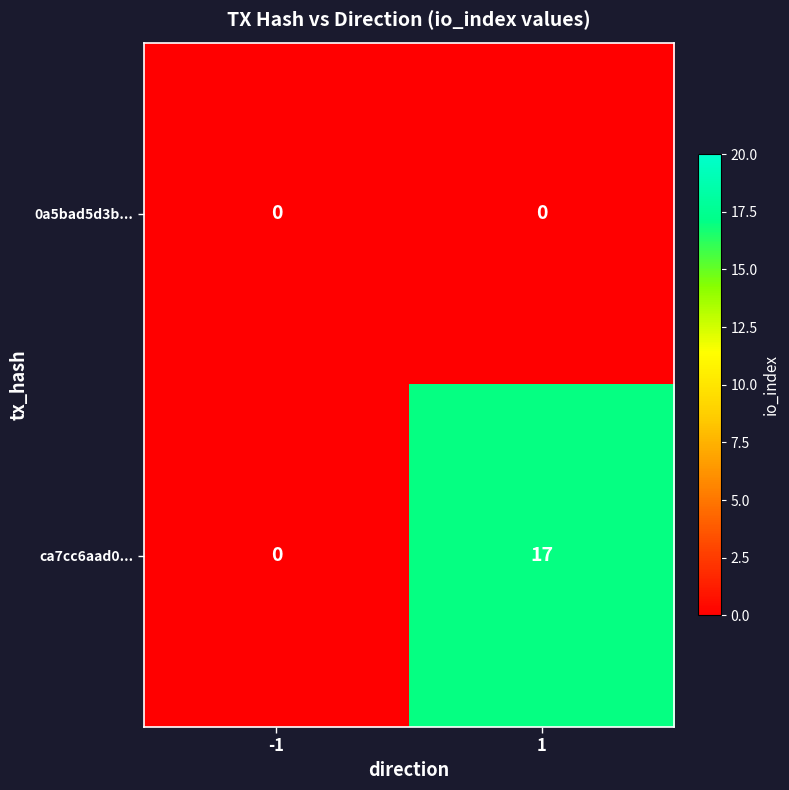

Which series changed the most between -1 and 1?

ca7cc6aad0...